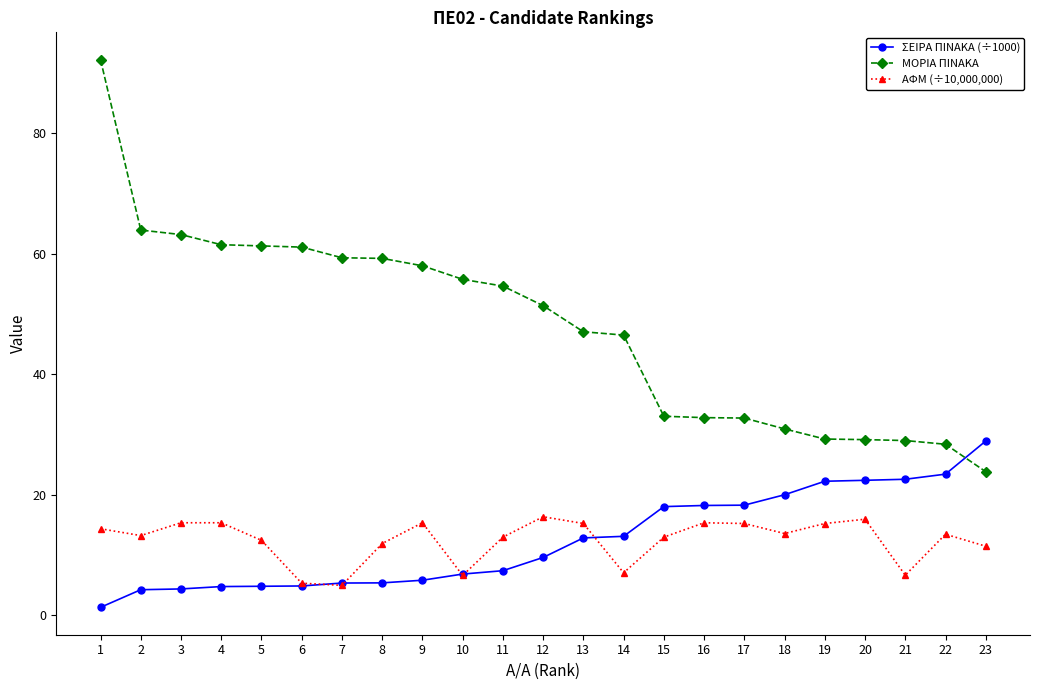

What is the difference between the maximum and minimum values in the ΜΟΡΙΑ ΠΙΝΑΚΑ series?

68.4